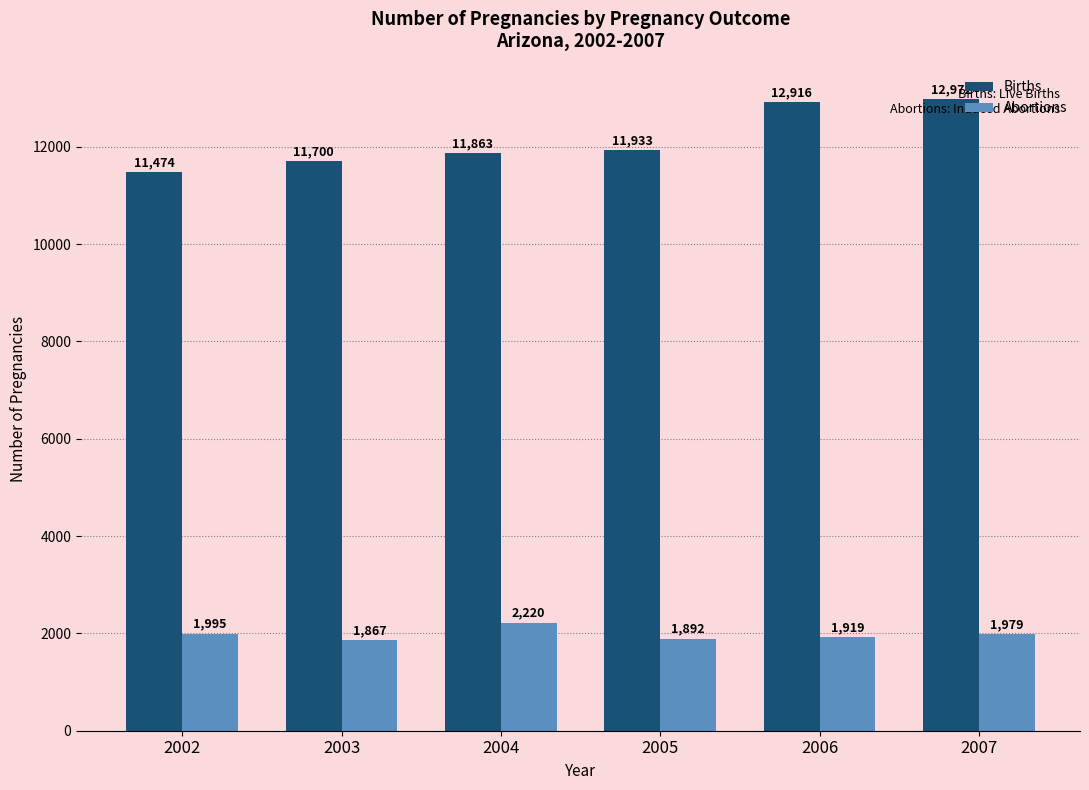

What is the difference between the highest and lowest values at 2003?

9833